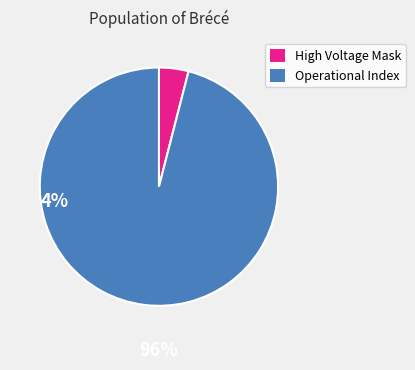

Which category has the smallest portion of the pie?

High Voltage Mask